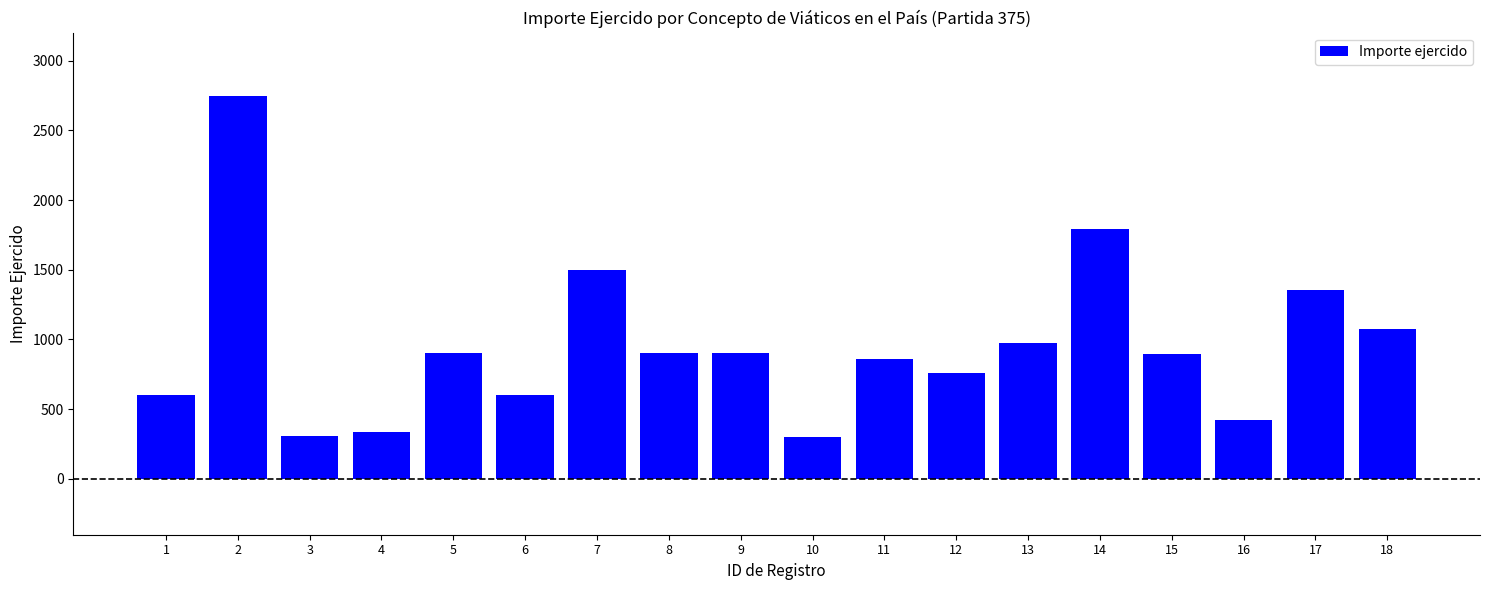

What is the ratio of the value at 12 to the value at 7?

0.5